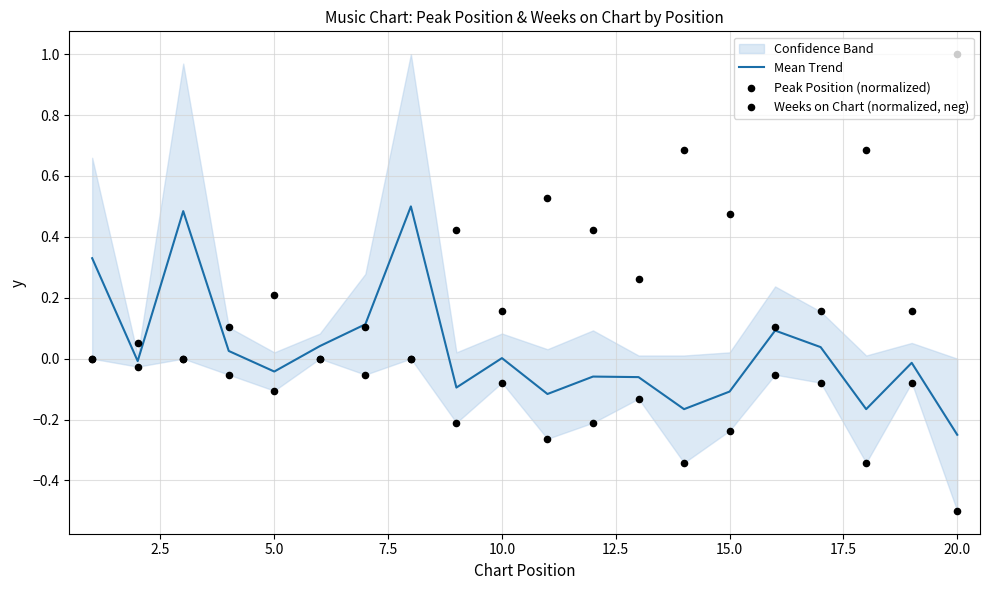

Which series contains the lowest Y value?

Weeks on Chart (normalized, neg)